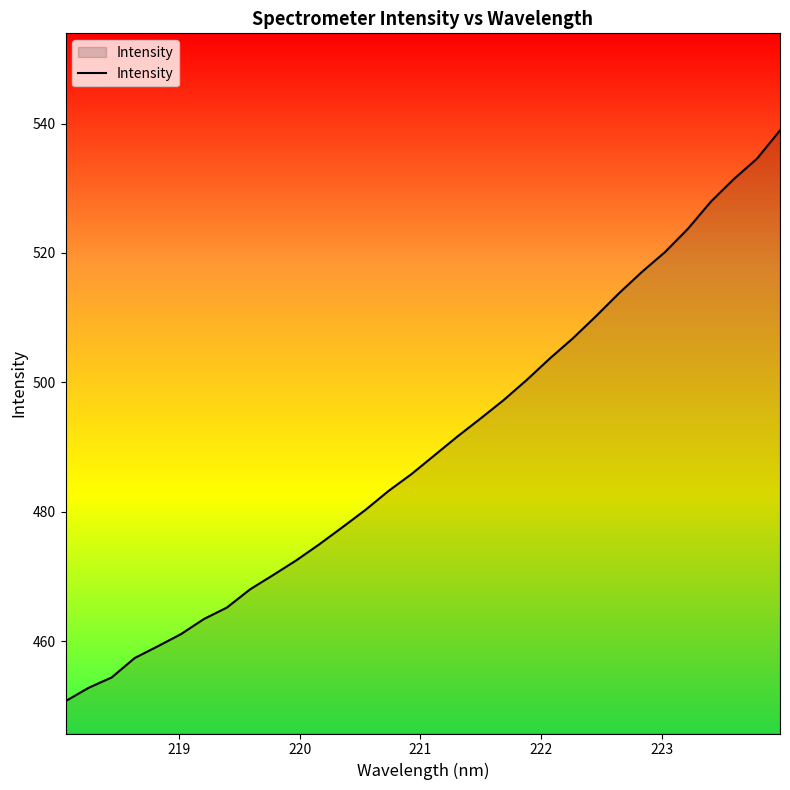

What is the minimum value shown in the chart?

450.7